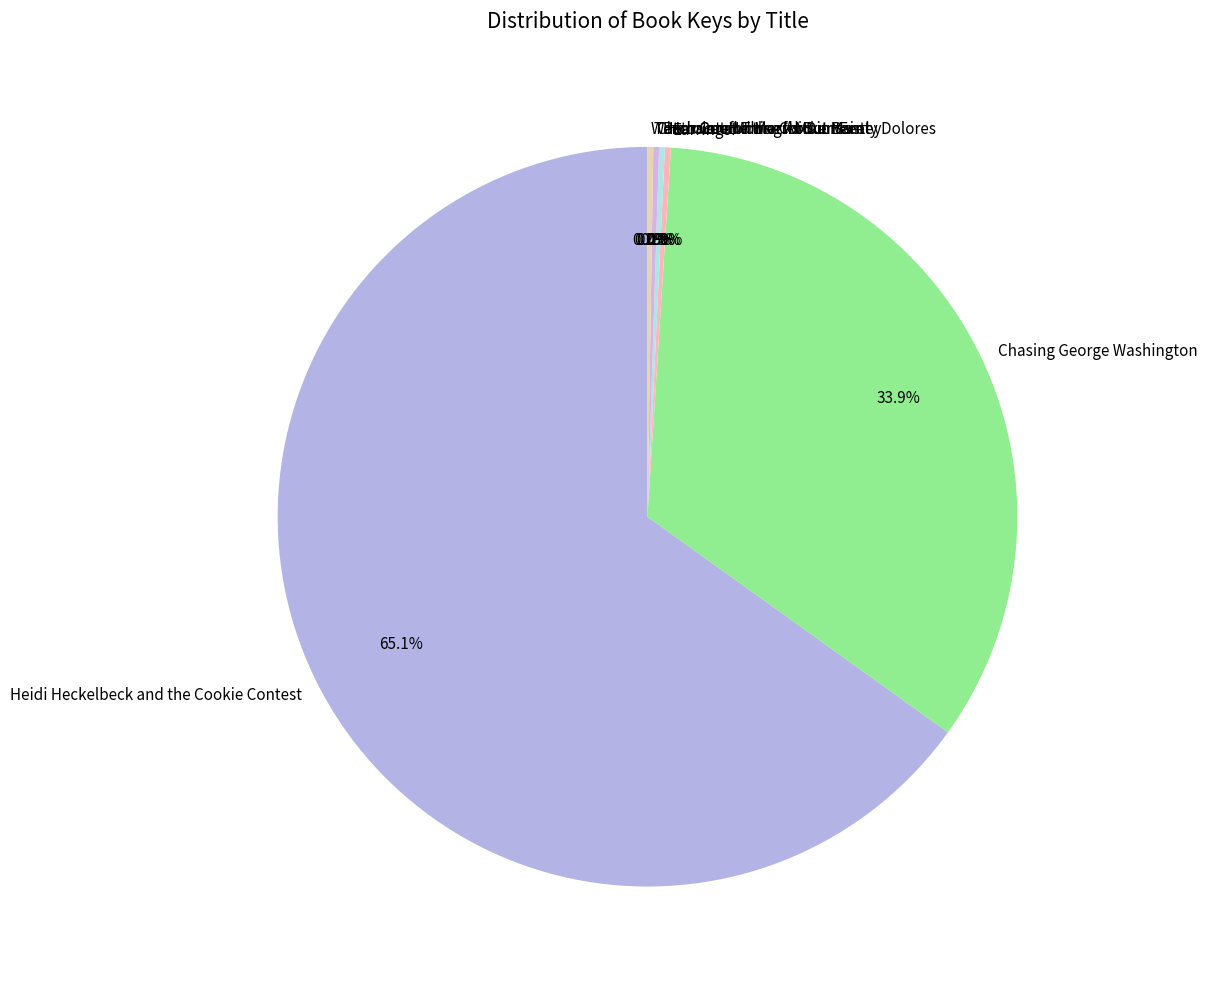

What is the majority slice?

Heidi Heckelbeck and the Cookie Contest